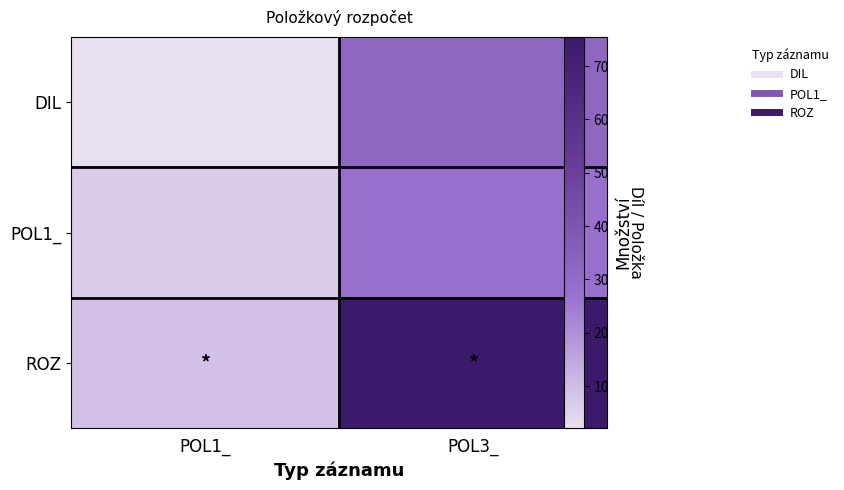

The DIL series shows 18.3 at POL3_. True or false?

False